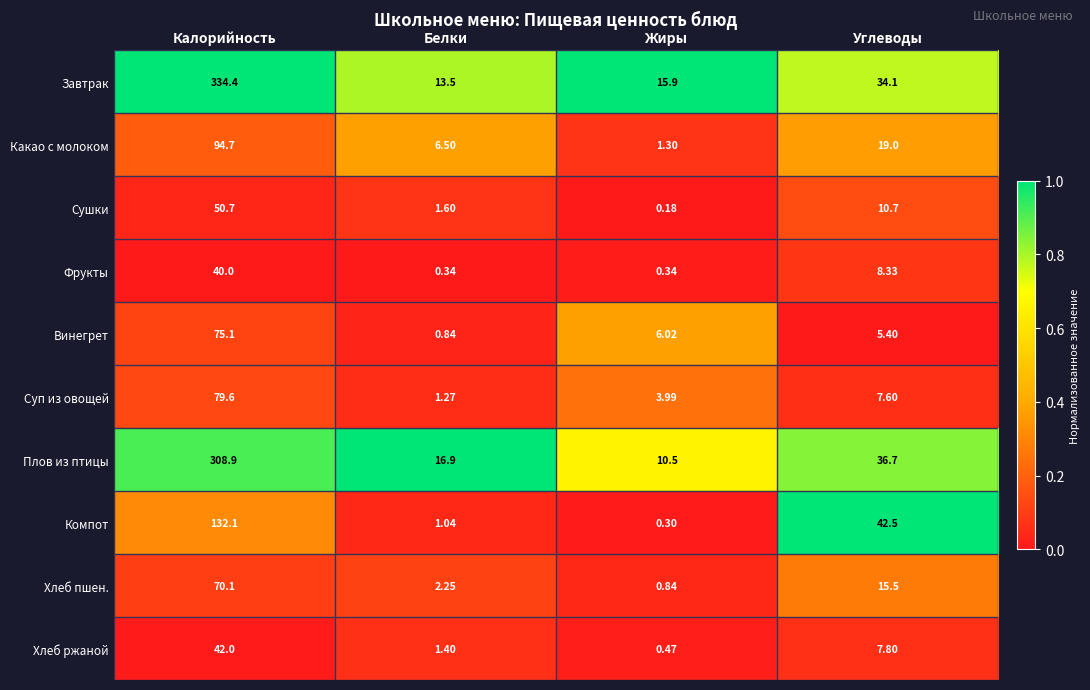

List the series in order of their peak value, highest first.

Завтрак, Плов из птицы, Компот, Какао с молоком, Суп из овощей, Винегрет, Хлеб пшен., Сушки, Хлеб ржаной, Фрукты